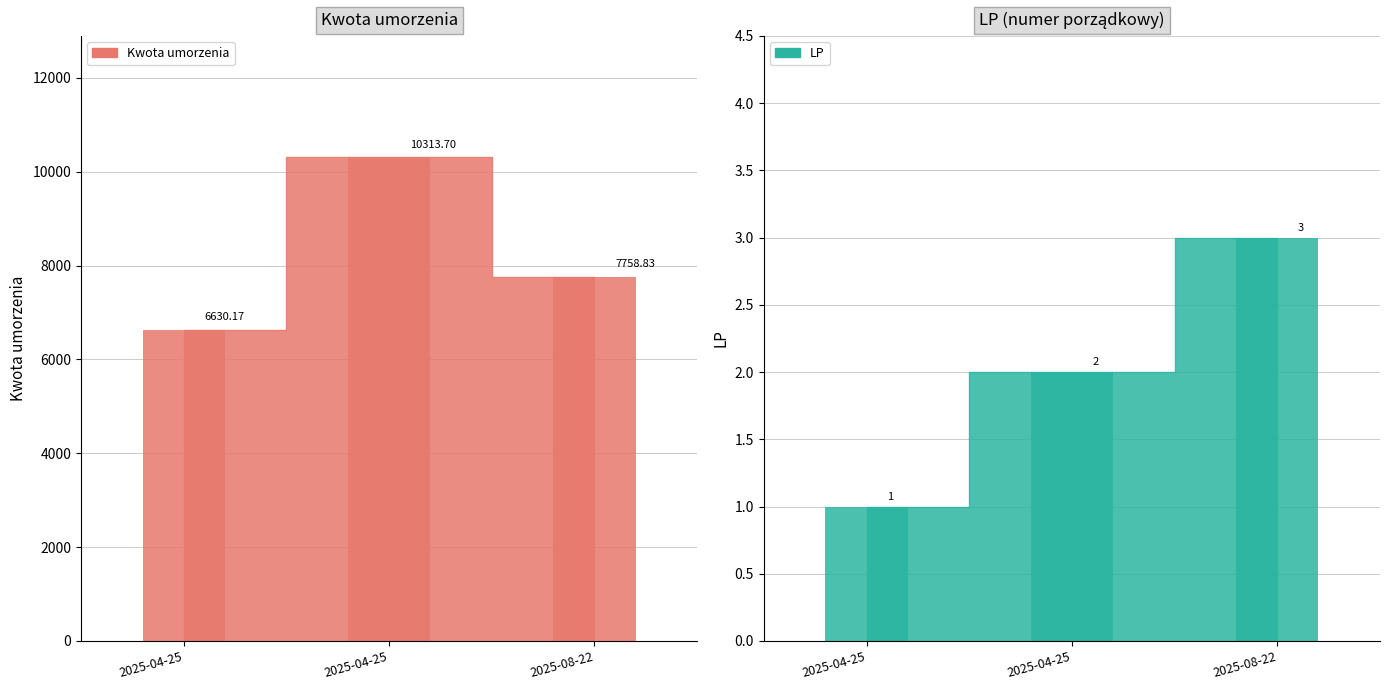

How many bars are there in total?

6